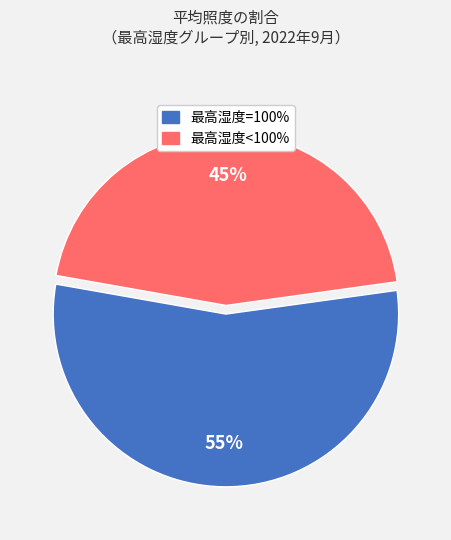

Is there any slice that represents more than half of the pie?

Yes